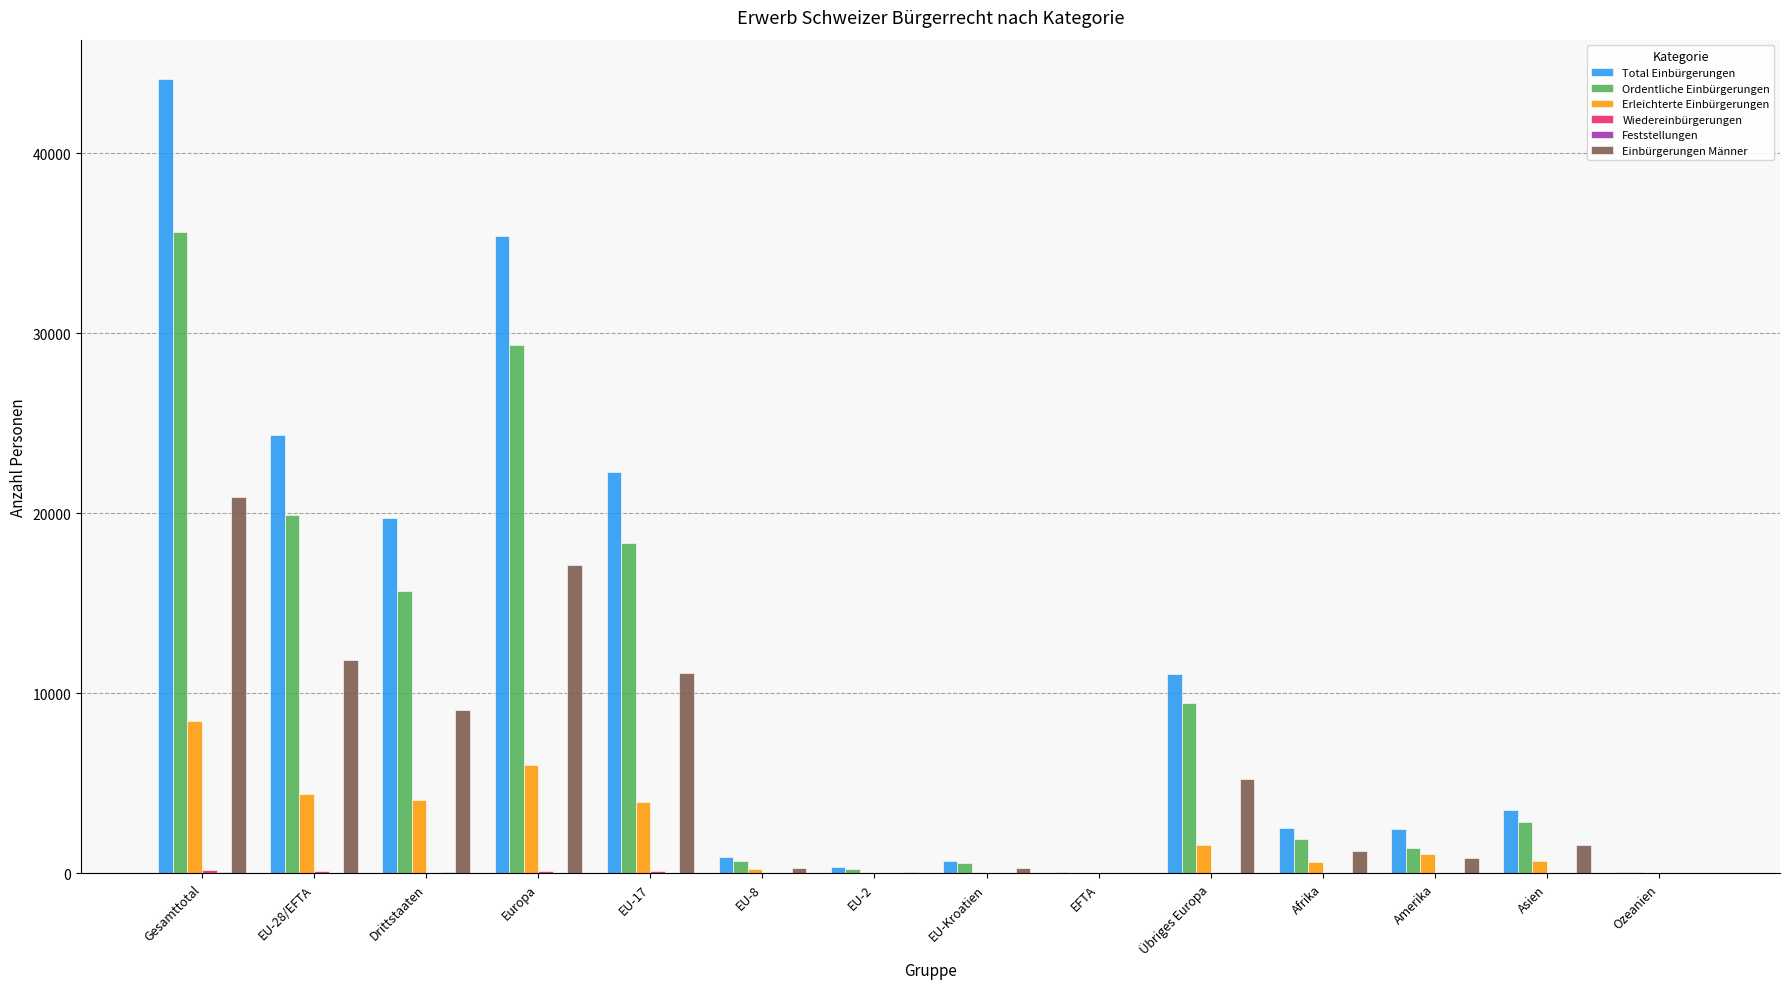

How many groups of bars are there?

14